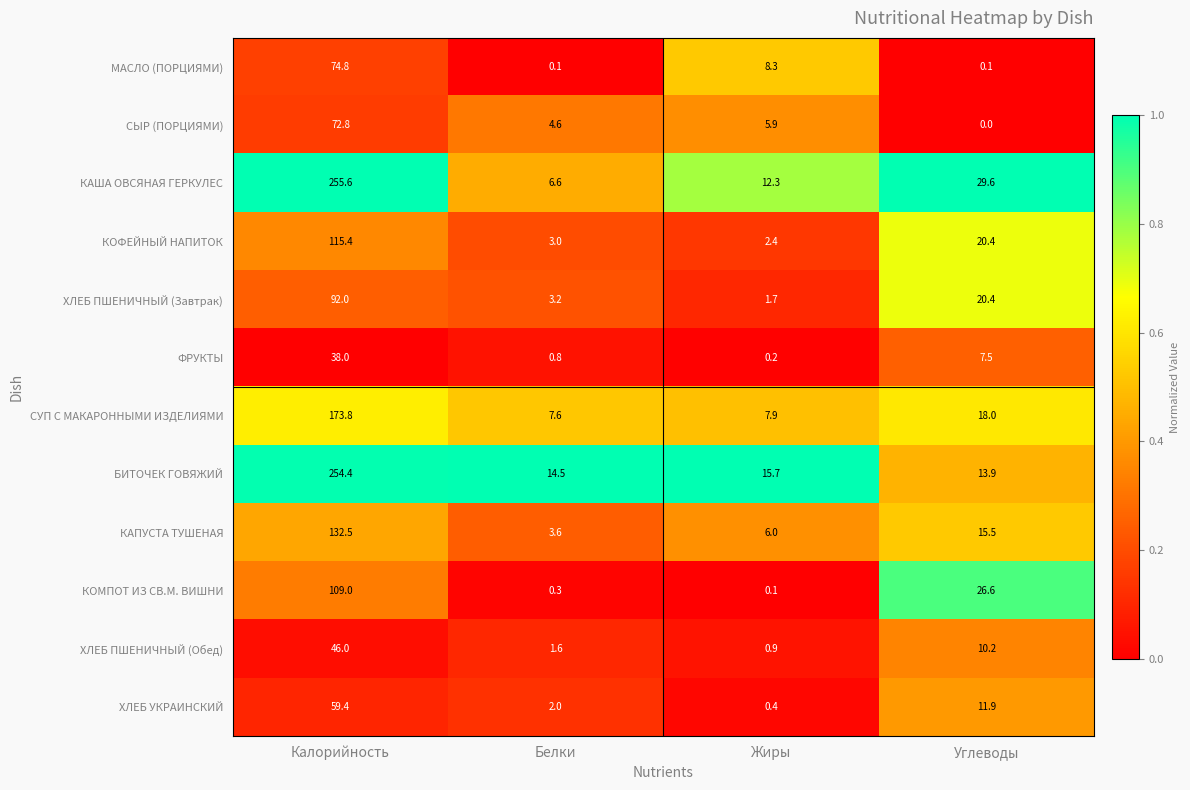

At which category is the sum across all series the highest?

Калорийность